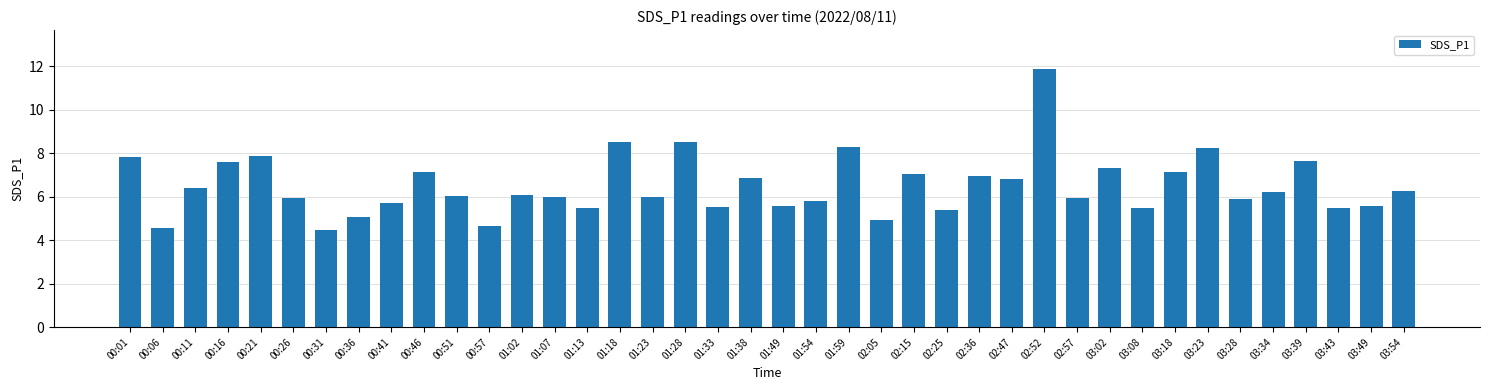

What is the value of the 12th bar from the left?

4.7